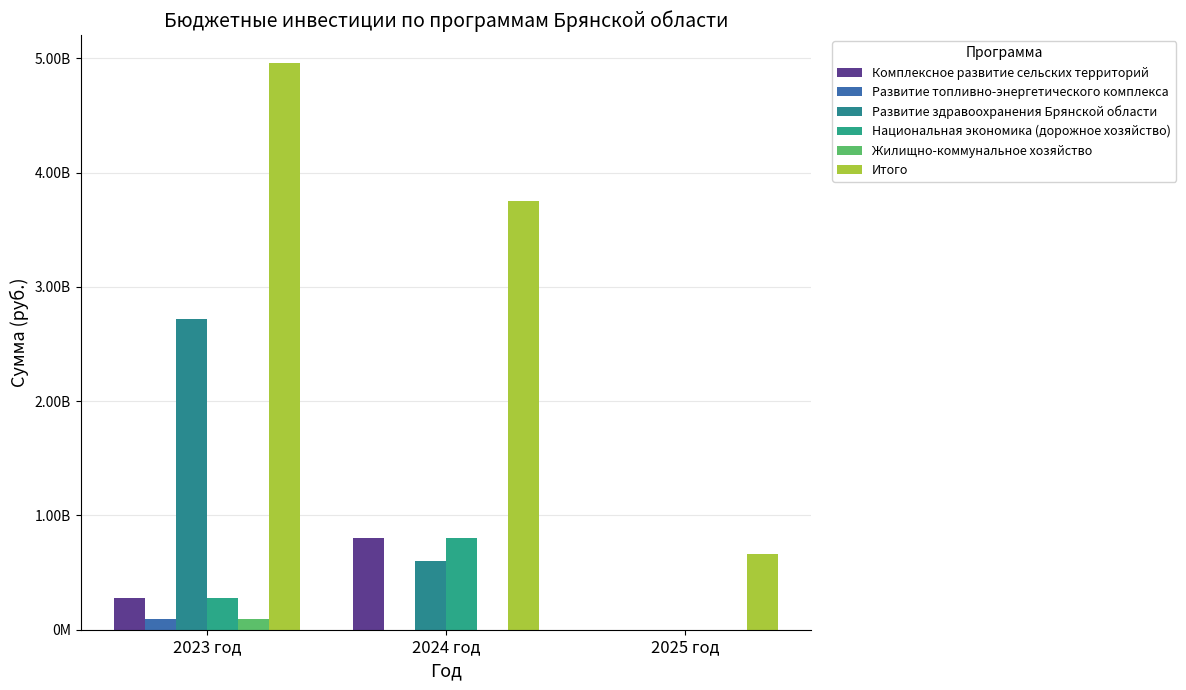

Are the bars grouped side by side (vs. stacked)?

Yes